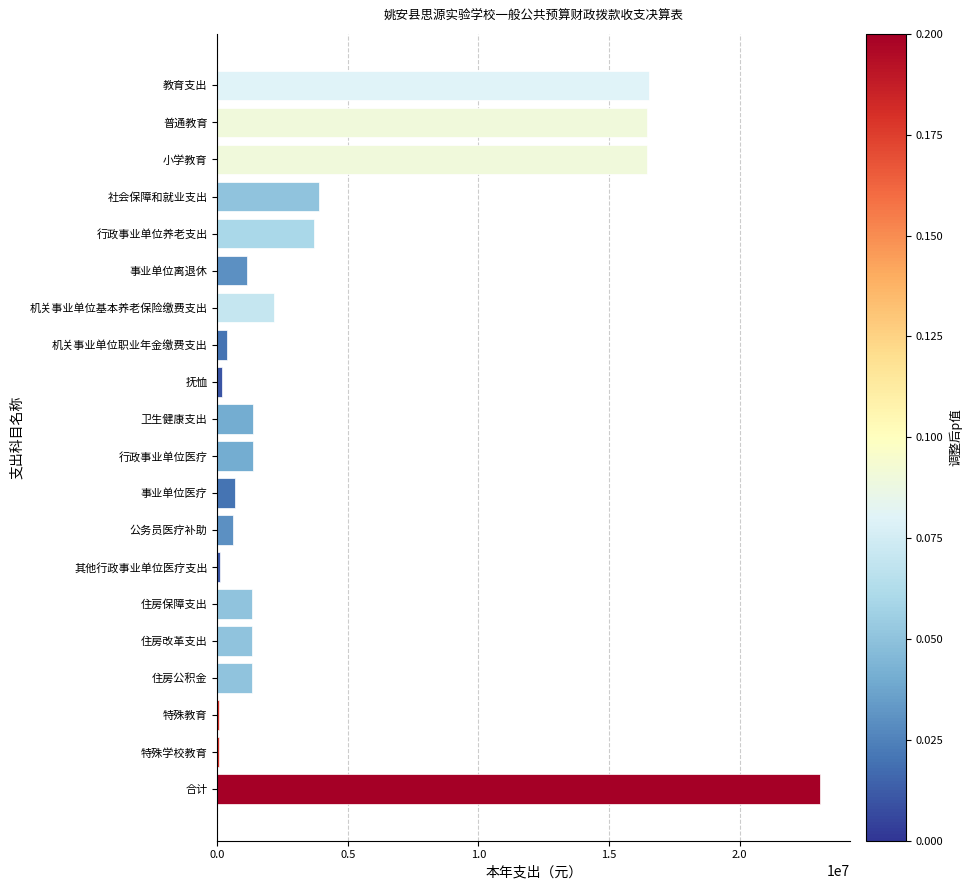

What is the greatest value displayed?

23087446.0